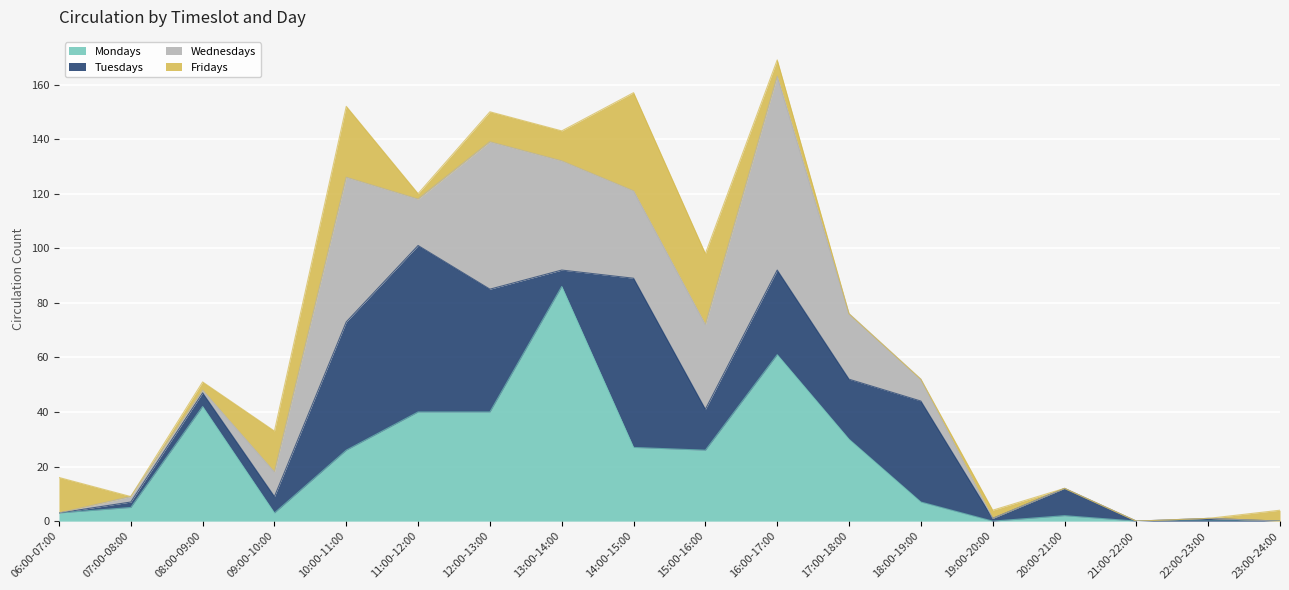

The value of Tuesdays at 21:00-22:00 is 28. True or false?

False